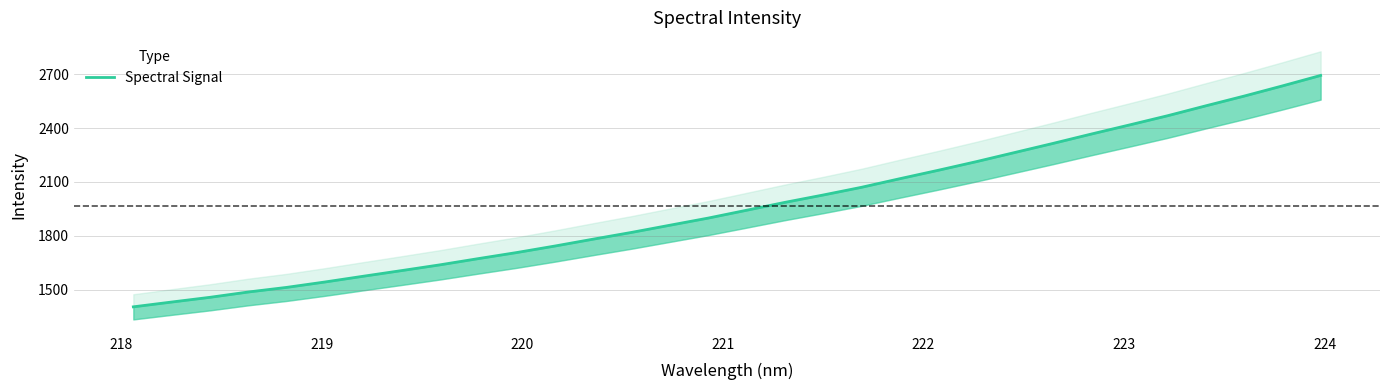

The chart shows a value of 4076.7 at 29. True or false?

False